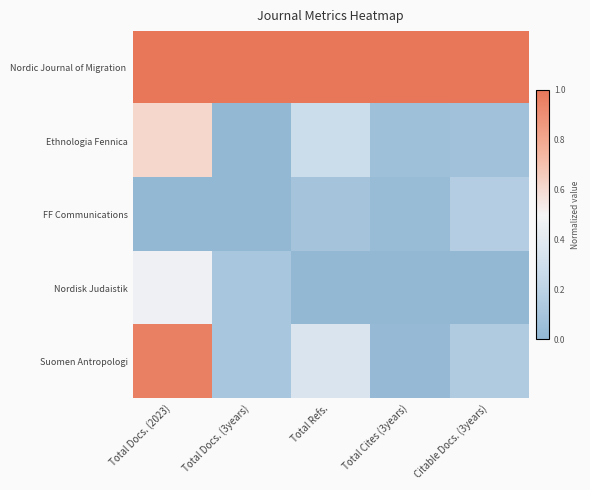

Rank the series by their maximum value, from highest to lowest.

Nordic Journal of Migration, Suomen Antropologi, Ethnologia Fennica, Nordisk Judaistik, FF Communications